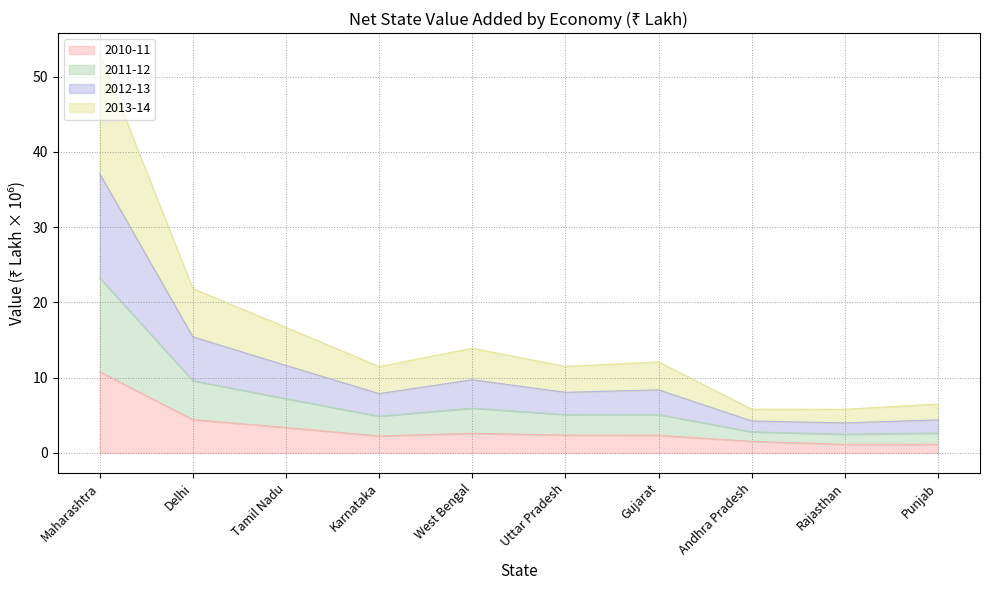

What is the label of the 10th point from the right?

Maharashtra